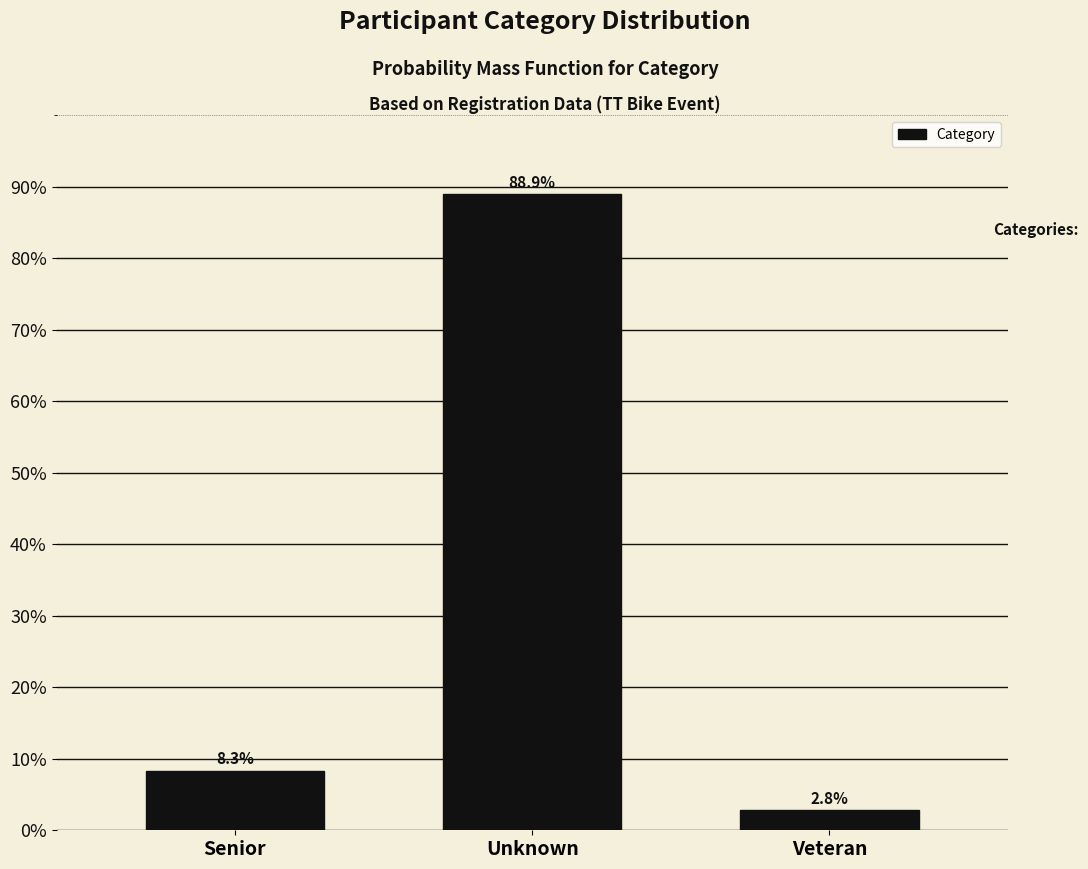

Reading left to right, list all the values displayed in this chart.

8.3	88.9	2.8